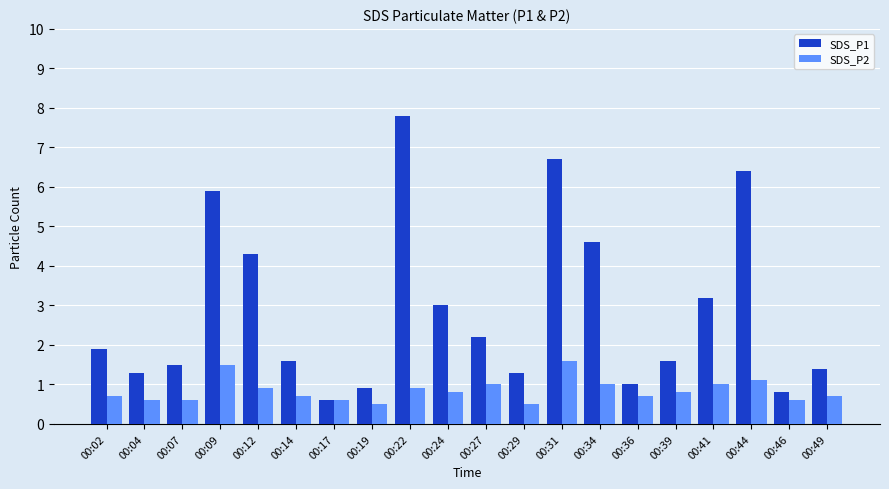

What is the value of the SDS_P1 bar at the 20th from the left?

1.4